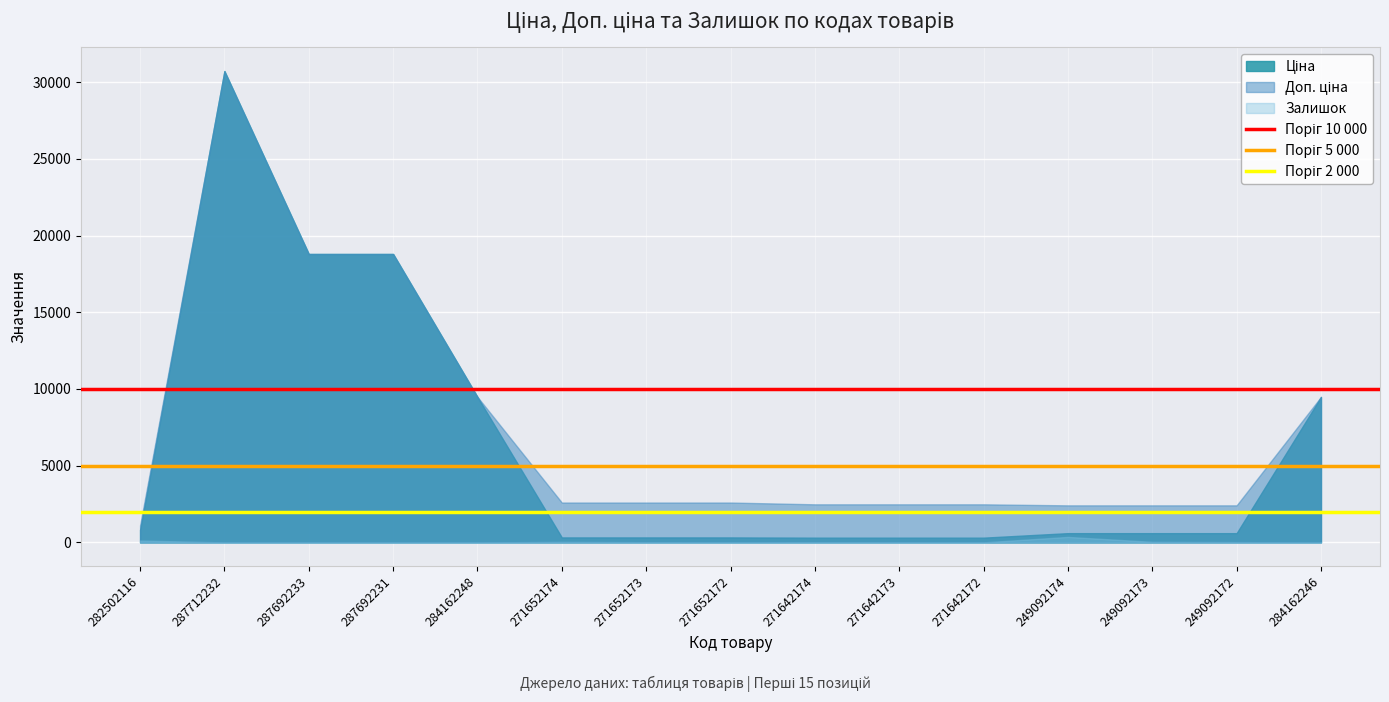

Which category has the highest value across all series?

287712232